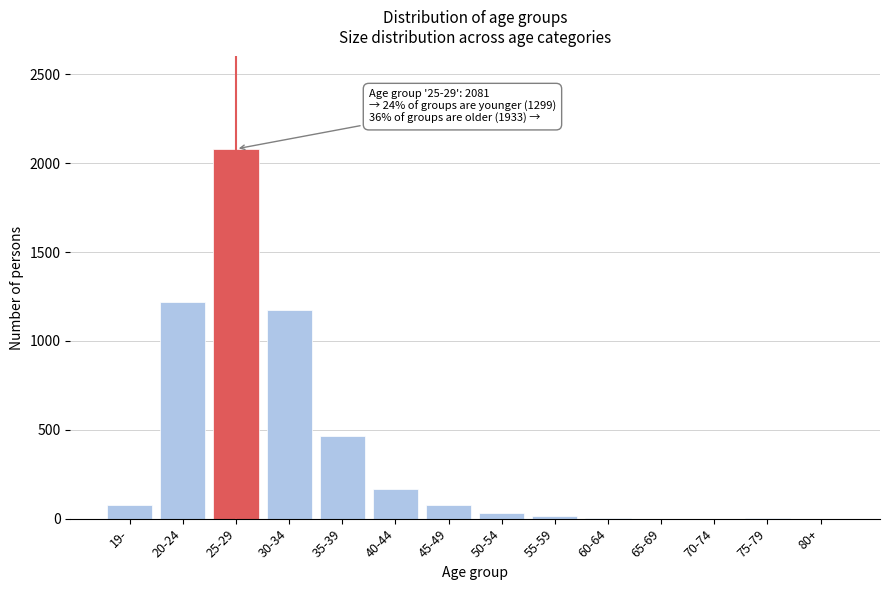

What is the sum of all values?

5313